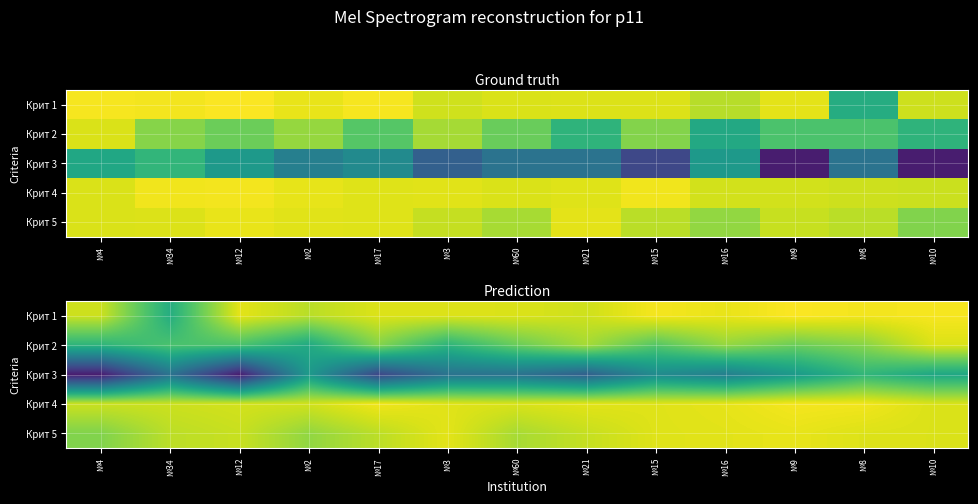

What is the minimum value shown in the chart?

8.0